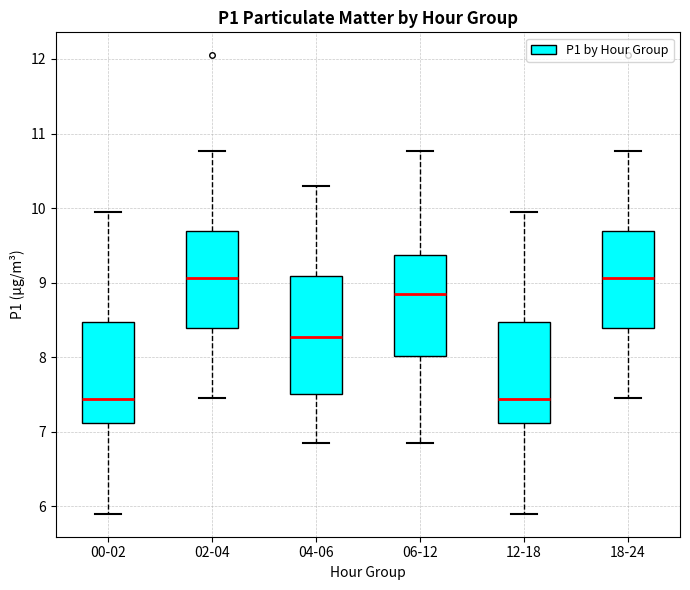

Which box is the tallest, from its lower edge to its upper edge?

04-06